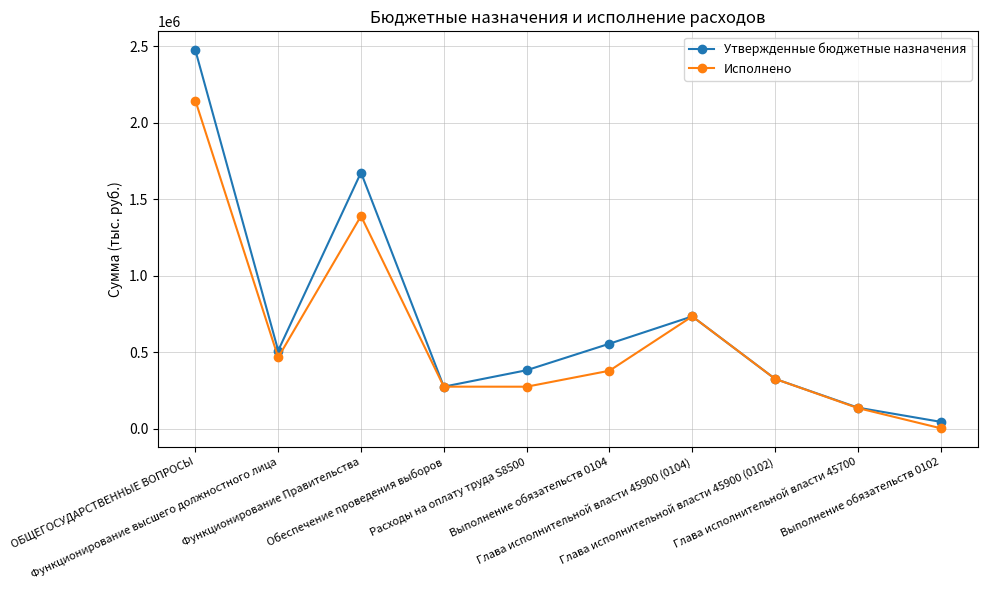

What is the minimum value shown in the chart?

4171.6